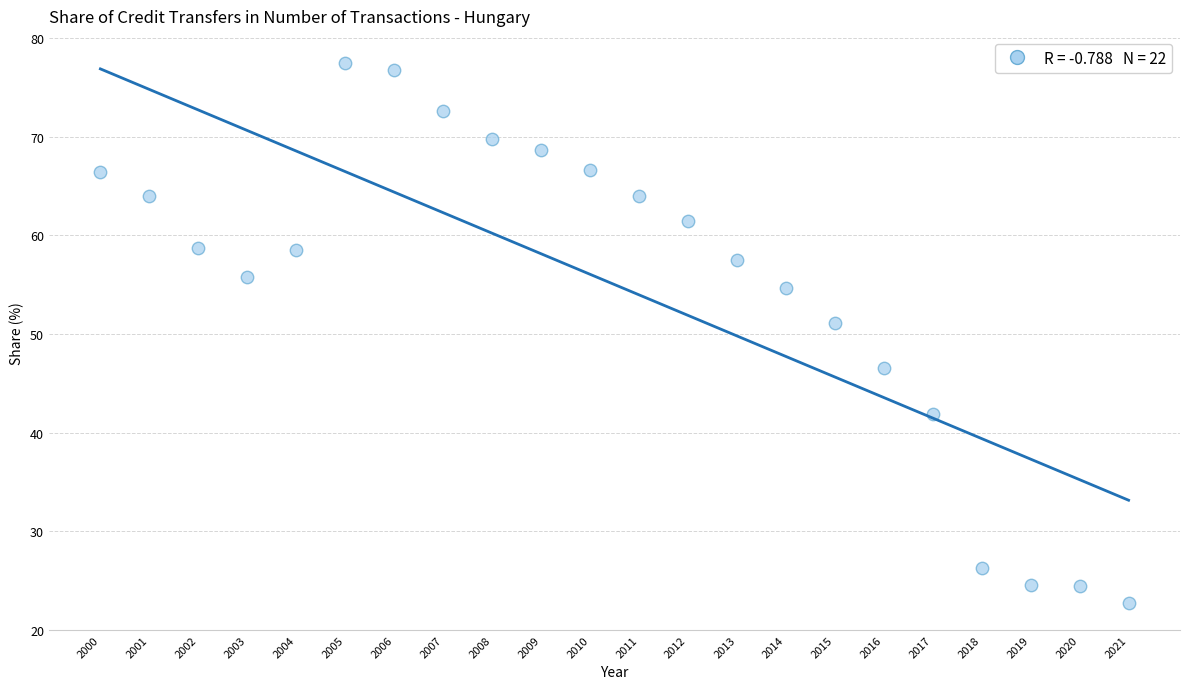

What is the range of Y values (max minus min)?

54.8